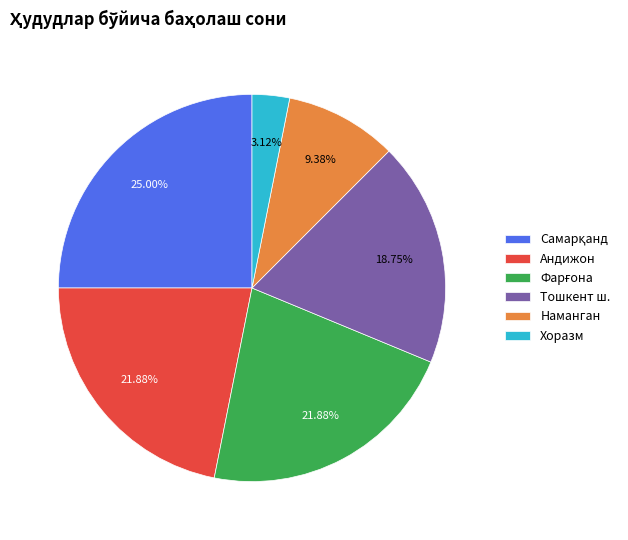

Approximately how many times larger is the value at Наманган compared to Андижон?

0.4